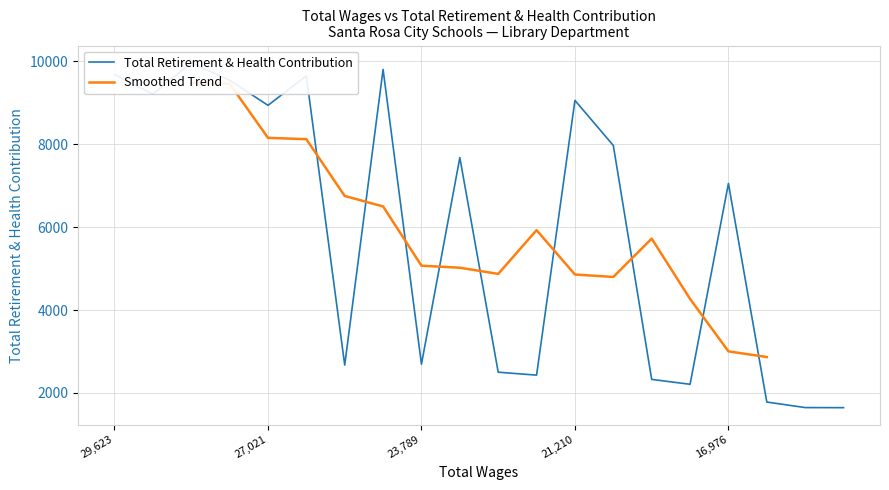

The chart shows a value of 1782 at 15372. True or false?

True